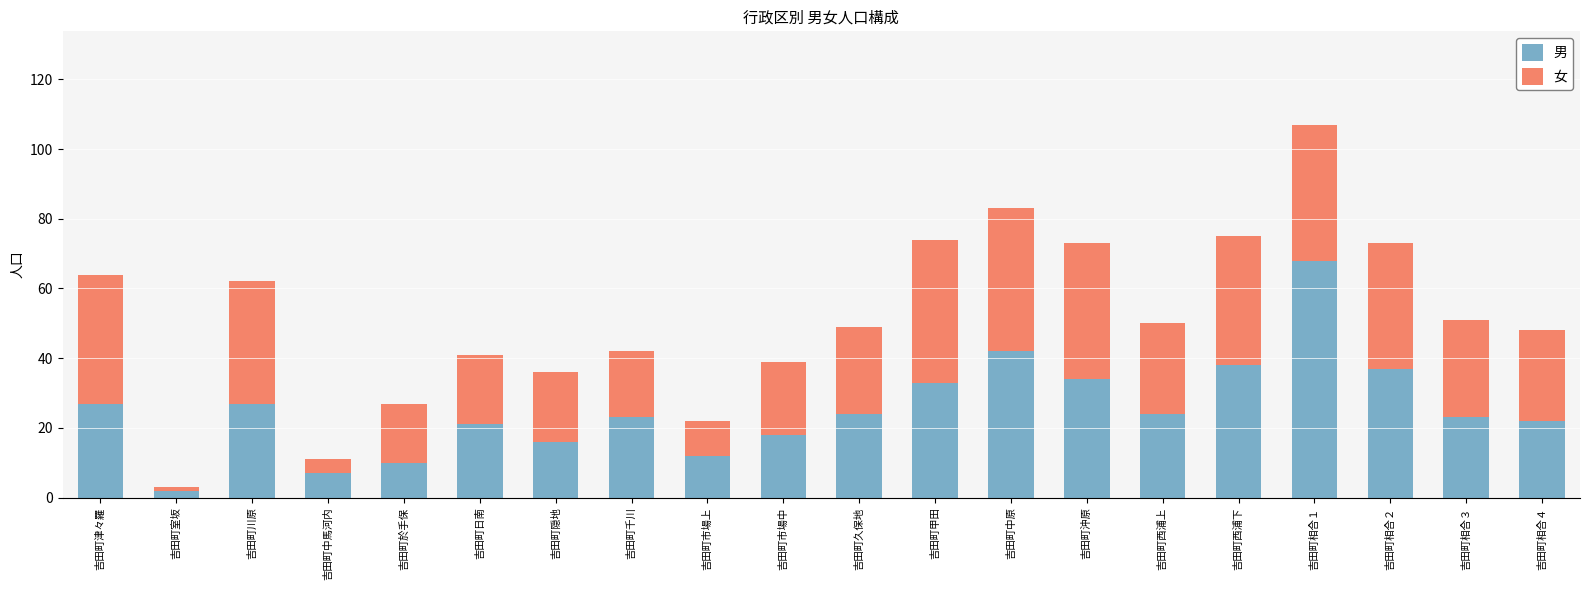

What is the difference between the second highest and second lowest values in the 男 series?

35